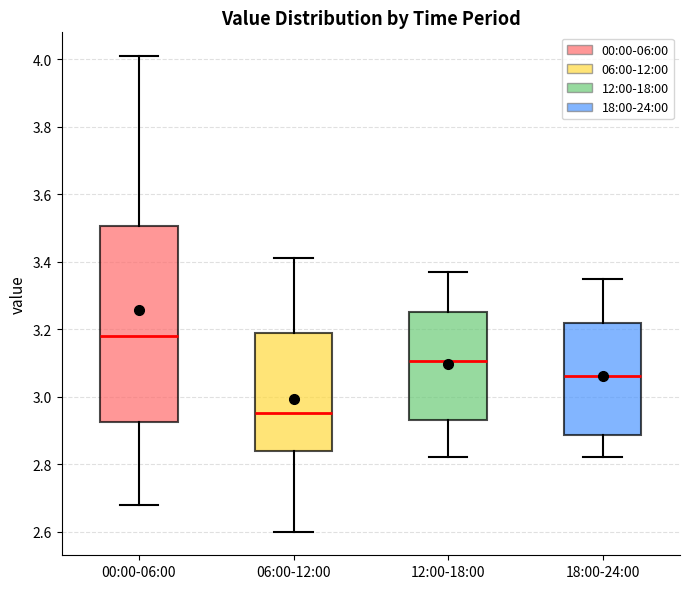

Reading left to right, transcribe this box plot: for each box, give where its median line is, the range the box spans, and where its two whiskers end, as read against the y-axis. The values are not printed on the chart, so give them approximately, as read against the axis.

00:00-06:00: median 3.18, box 2.92 to 3.50, whiskers 2.68 to 4.02
06:00-12:00: median 2.96, box 2.84 to 3.20, whiskers 2.60 to 3.42
12:00-18:00: median 3.10, box 2.94 to 3.26, whiskers 2.82 to 3.38
18:00-24:00: median 3.06, box 2.88 to 3.22, whiskers 2.82 to 3.36